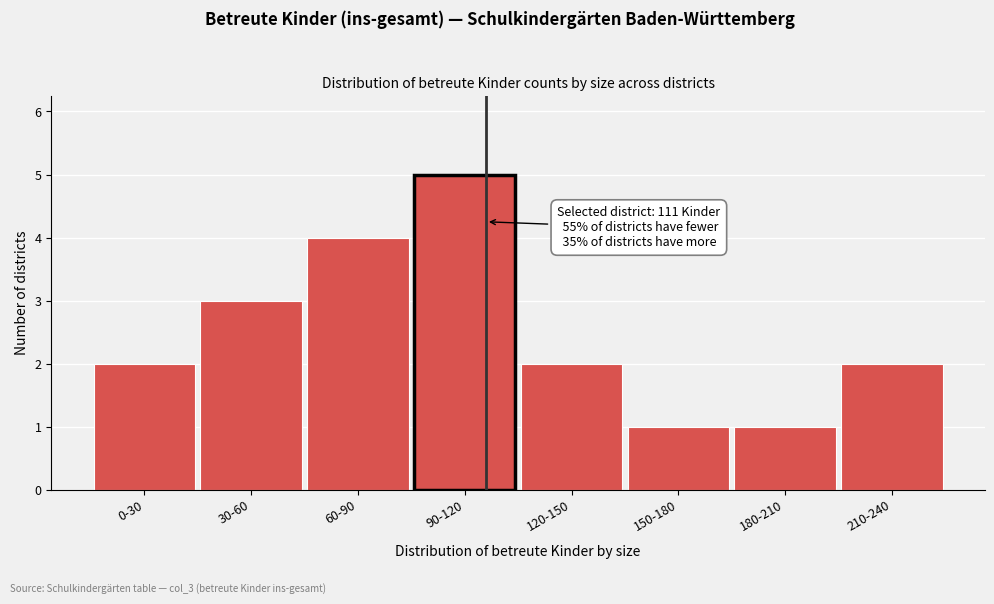

Reading left to right, what are all the values shown in this chart?

0-30=2	30-60=3	60-90=4	90-120=5	120-150=2	150-180=1	180-210=1	210-240=2